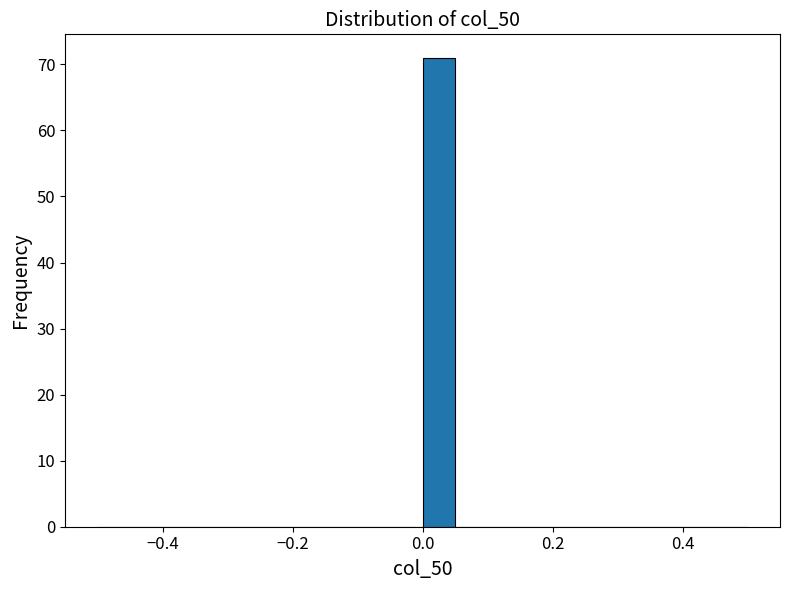

Around what value on the x-axis is the tallest bar? Give the approximate position of its centre, as read against the axis.

0.02